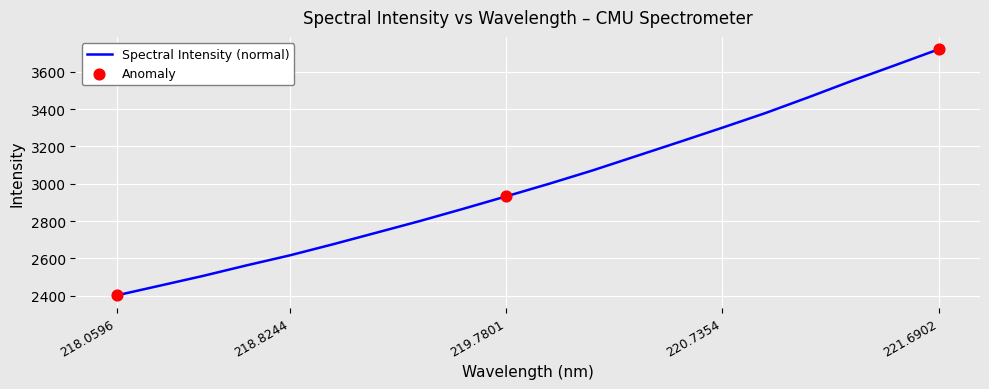

What is the difference between the maximum and minimum values?

1320.0